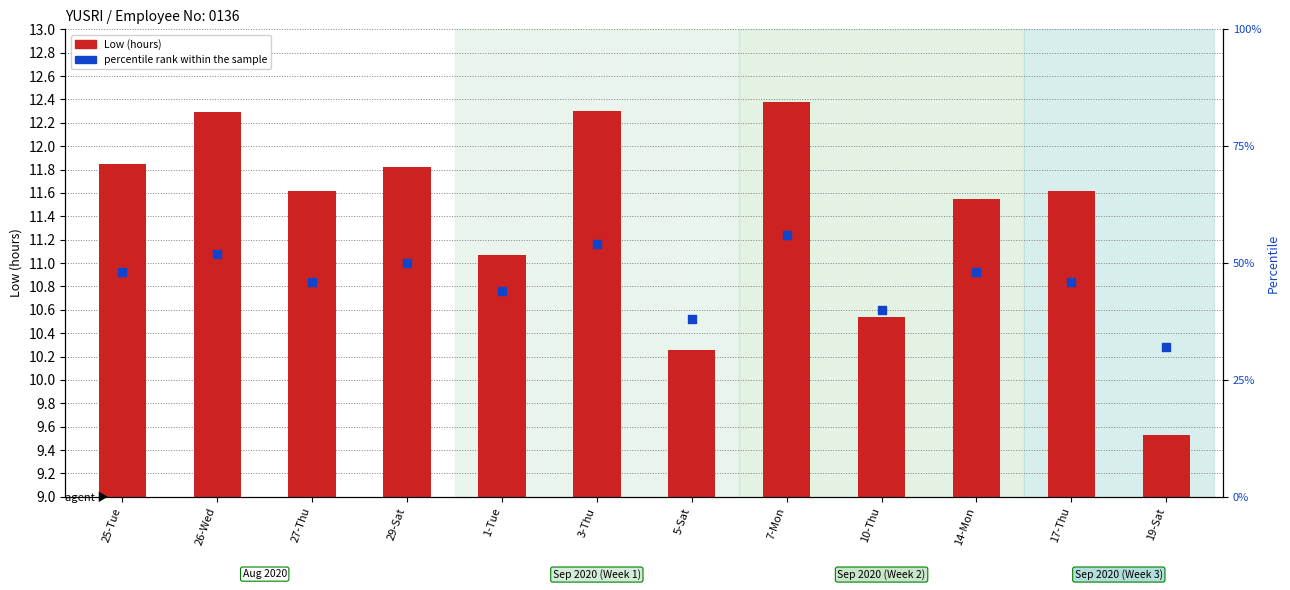

Which series contains the highest Y value?

percentile rank within the sample